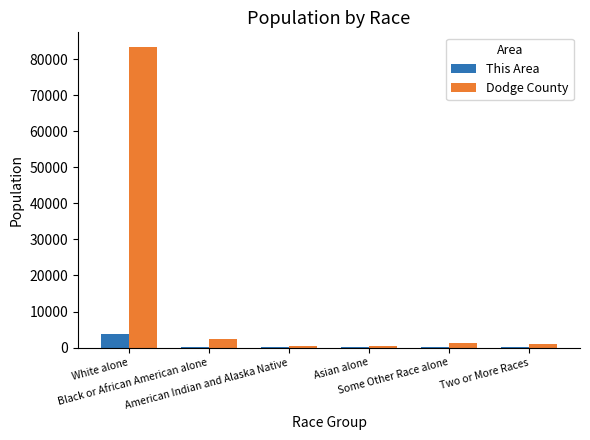

How many groups of bars are there?

6